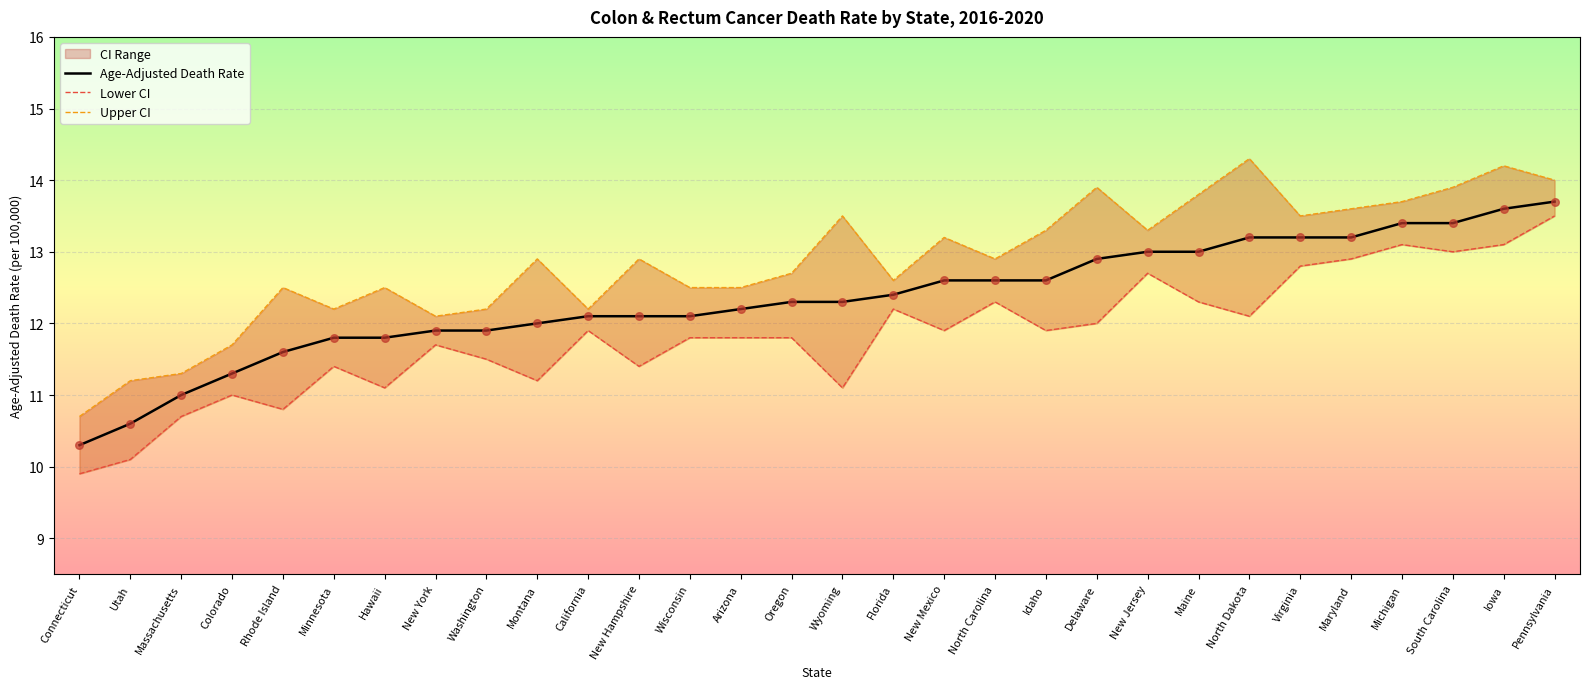

Which series has the widest spread of Y values?

Upper CI